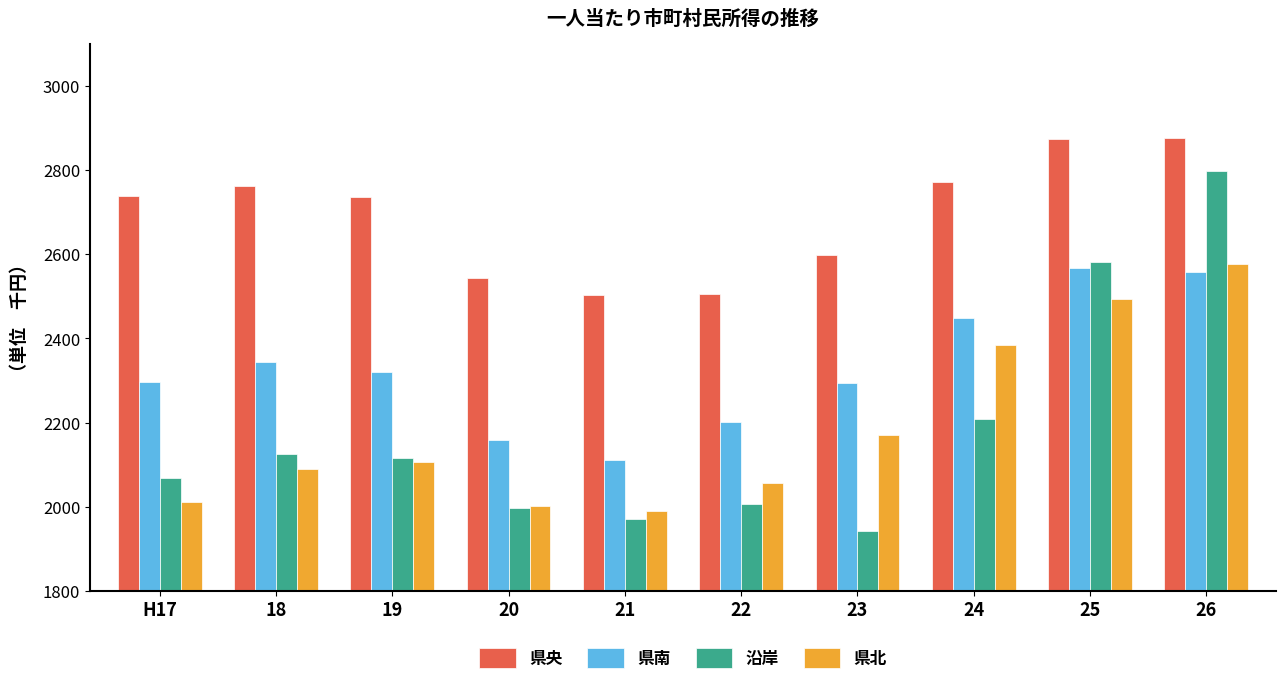

Is it true that 県南 equals 2449.0 at 24?

True